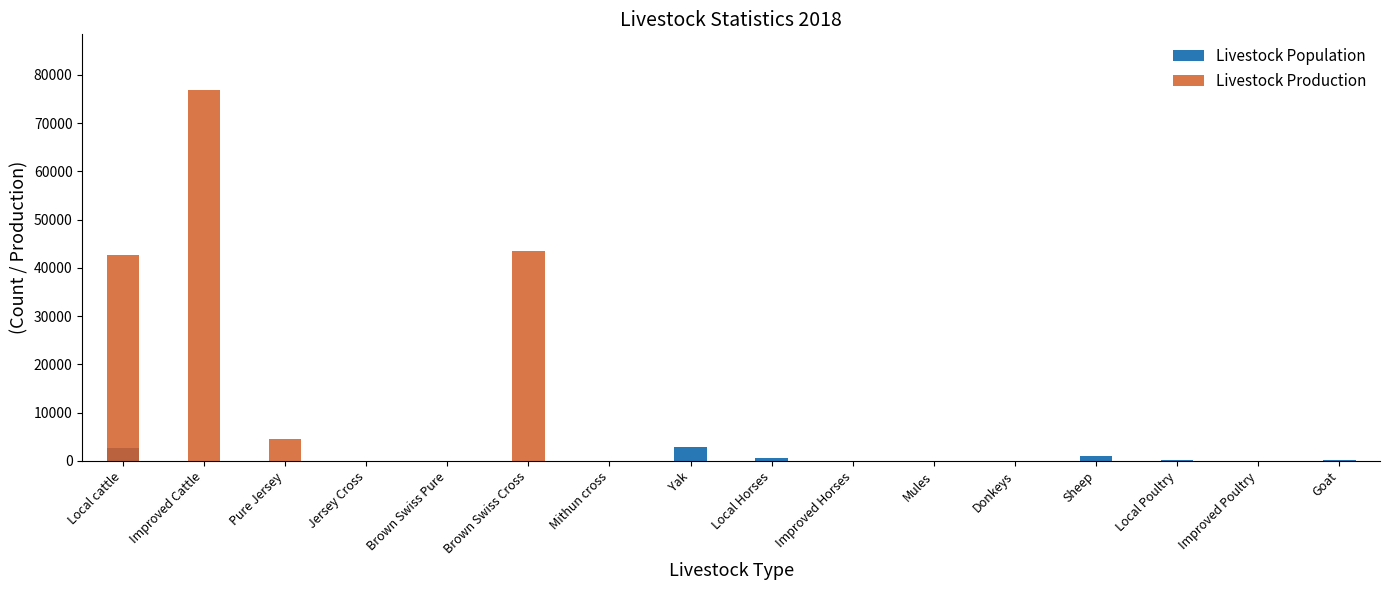

What is the difference between the second highest and second lowest values in the Livestock Population series?

2747